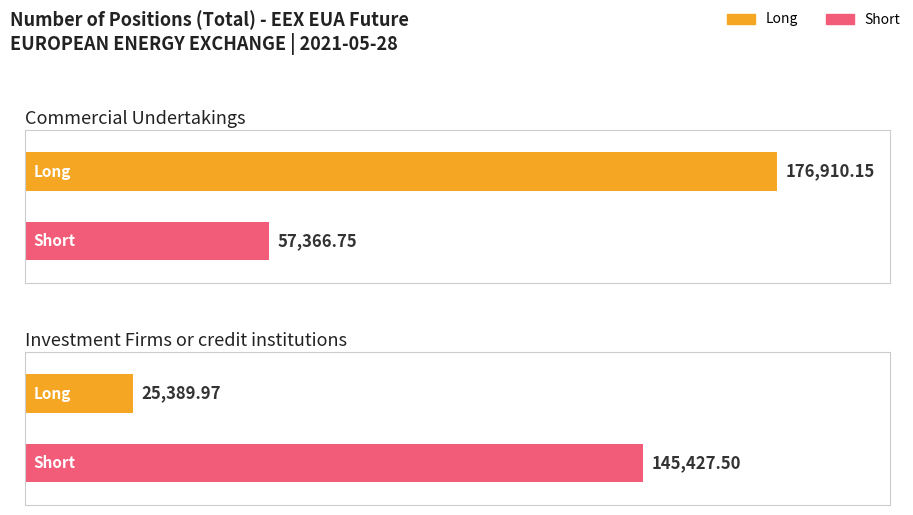

What position from the right is Commercial Undertakings?

2